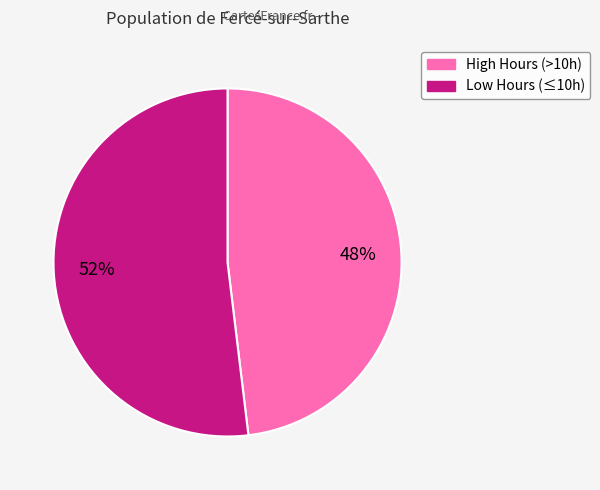

To the nearest percent, what is the difference between the largest and smallest slice percentages?

4%